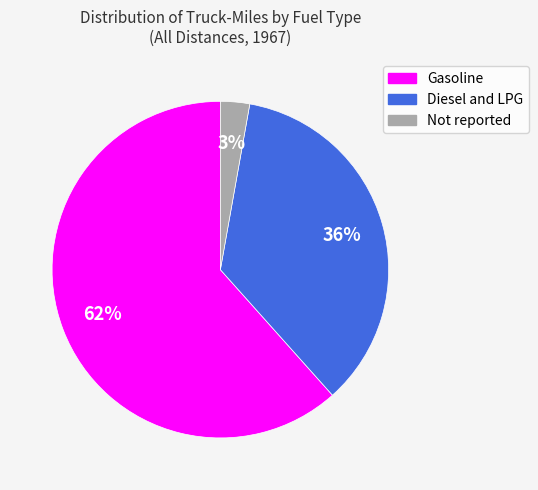

Which has a higher value, Diesel and LPG or Not reported?

Diesel and LPG